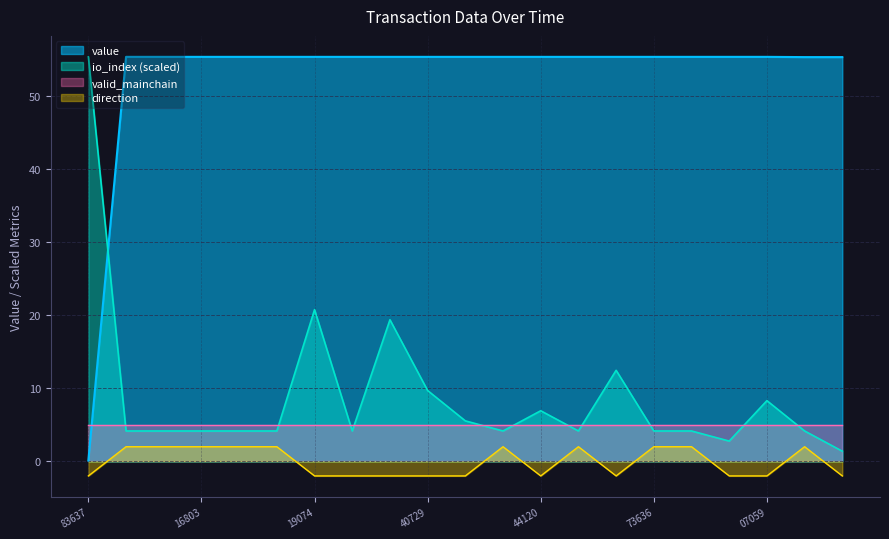

How many lines are shown in the chart?

4